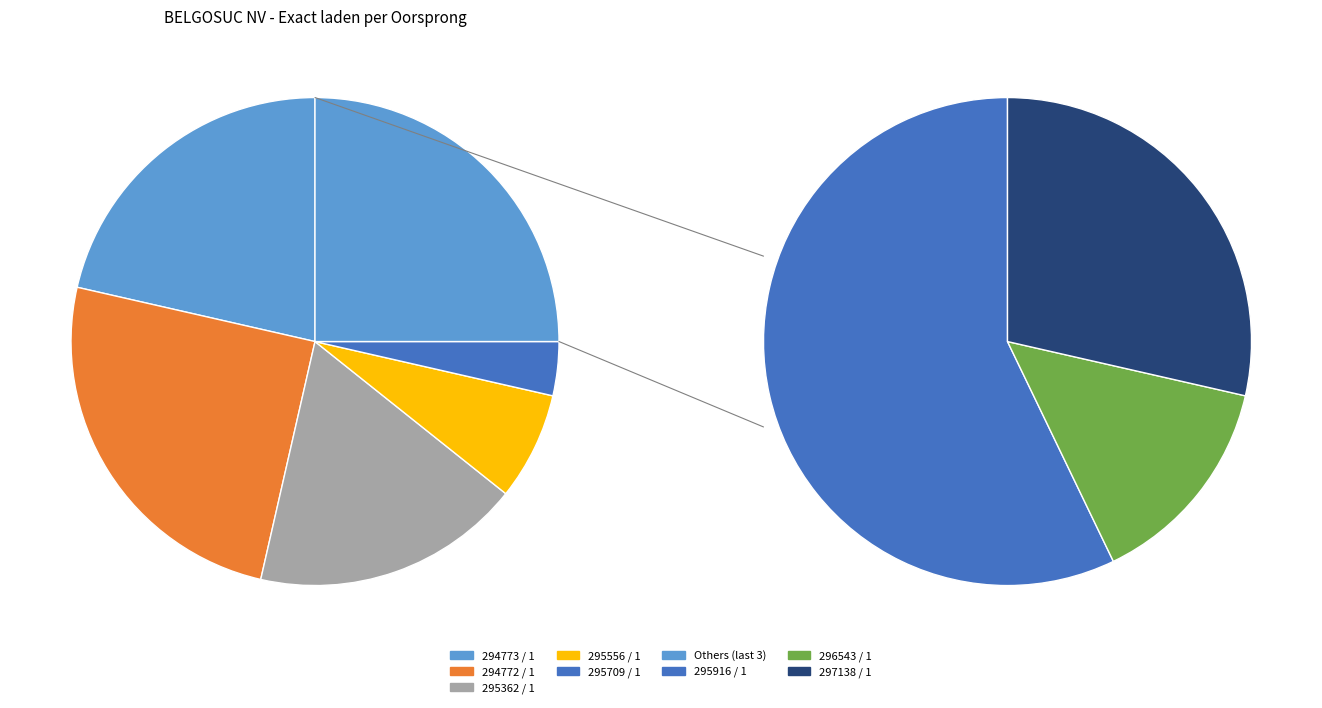

What is the total percentage of 294773 / 1 and 295916 / 1?

35.7%